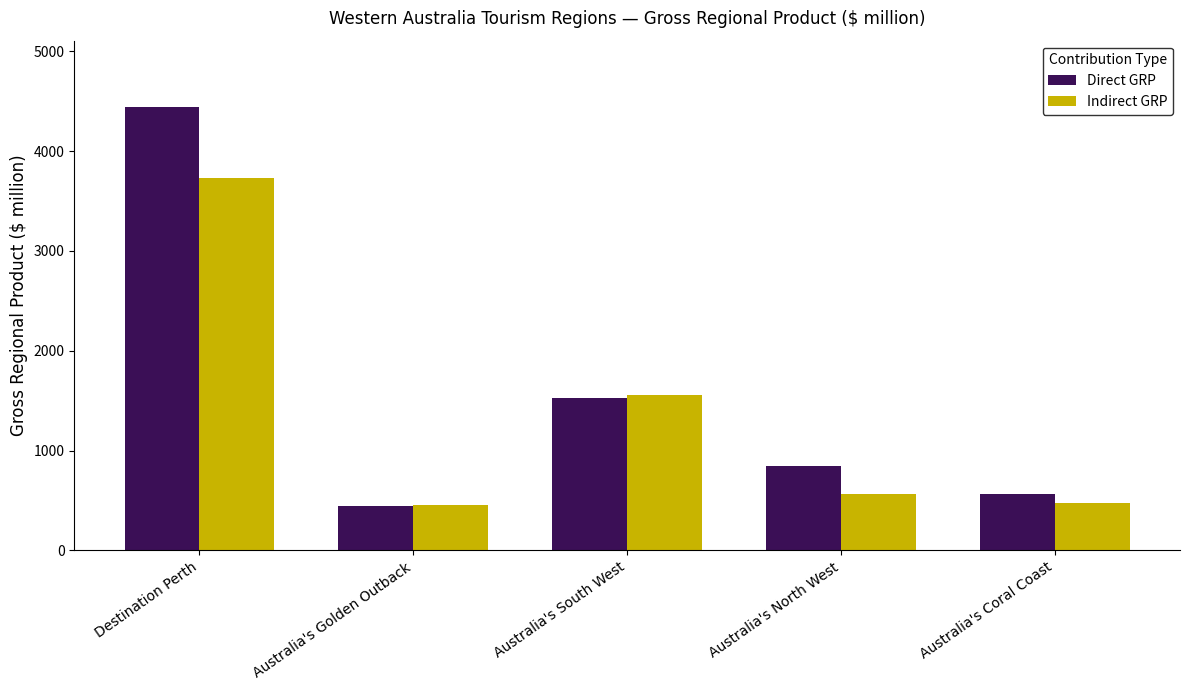

How many values in the Direct GRP series exceed 842?

3